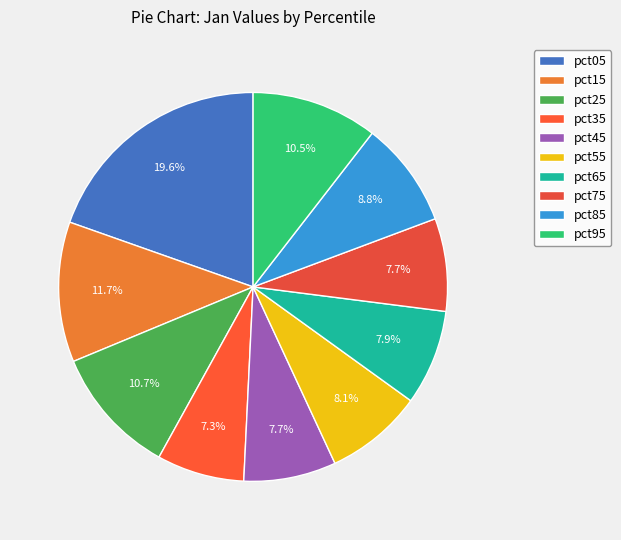

The pct25 slice represents 16% of the pie. True or false?

False